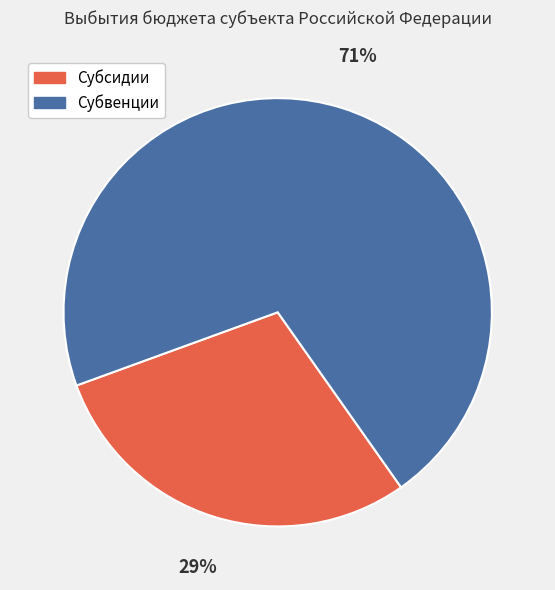

What is the largest slice in the pie chart?

Субвенции